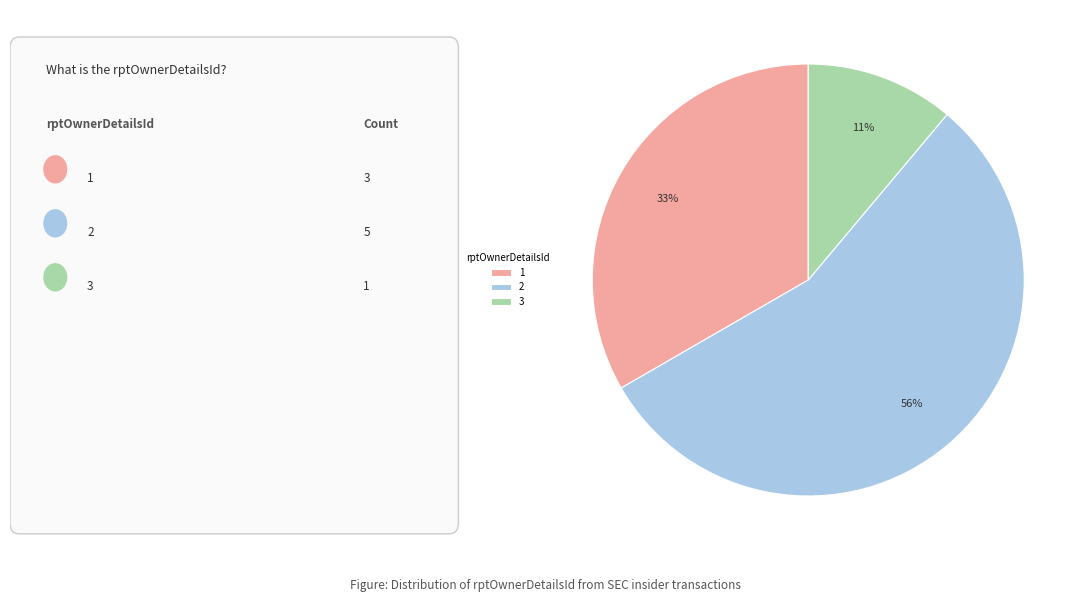

Do 1 and 2 together represent more than half of the pie?

Yes